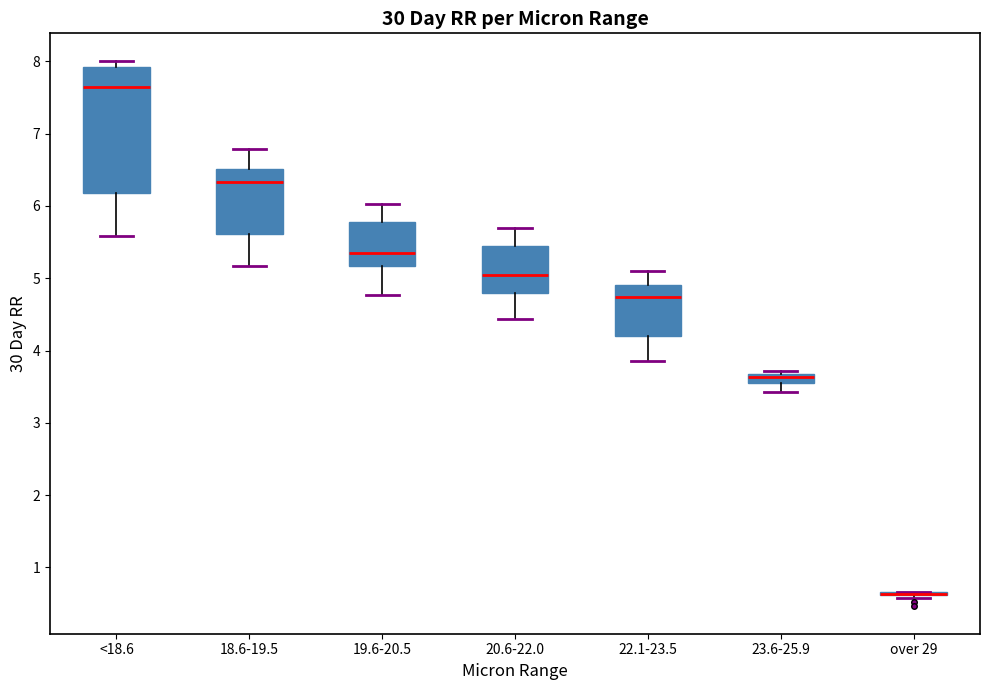

Comparing the boxes themselves (not the whiskers), which one is the tallest?

<18.6